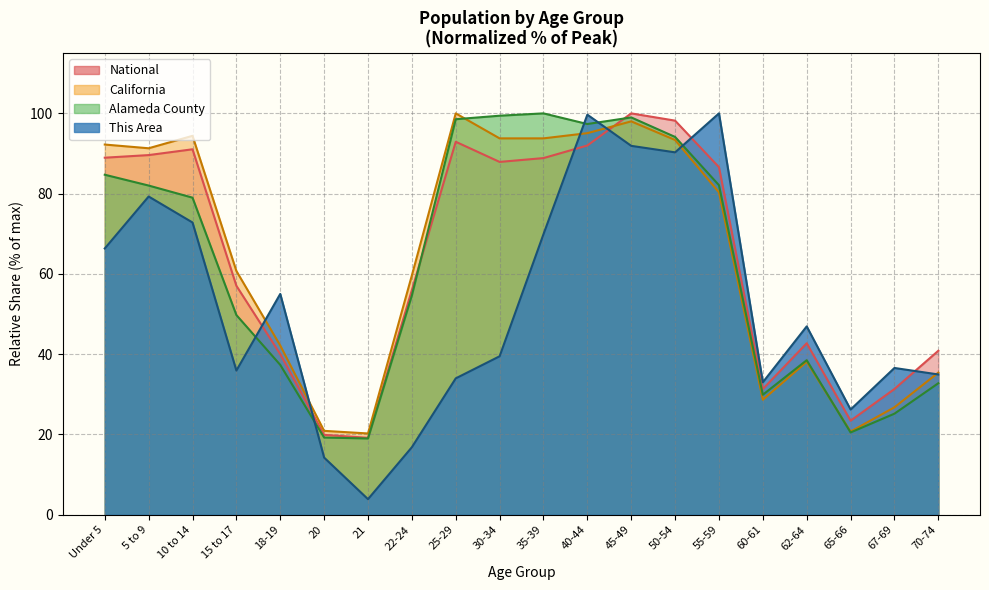

In California, how many points are lower than both neighbors (excluding endpoints)?

5